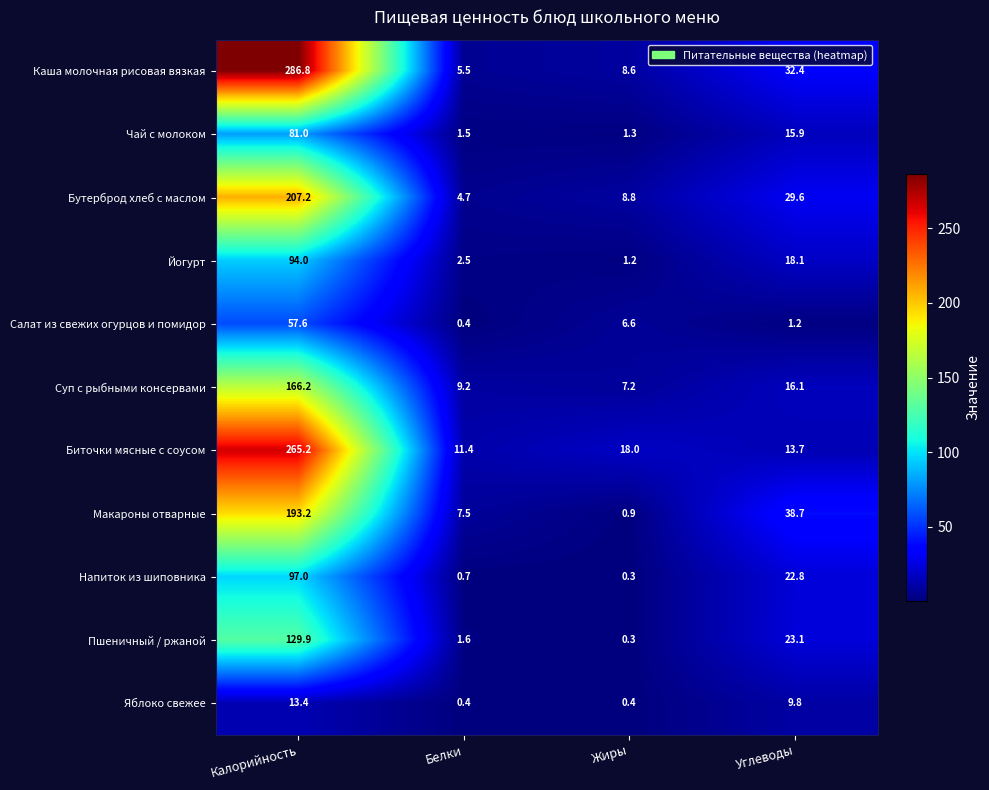

How many series are shown in this chart?

11